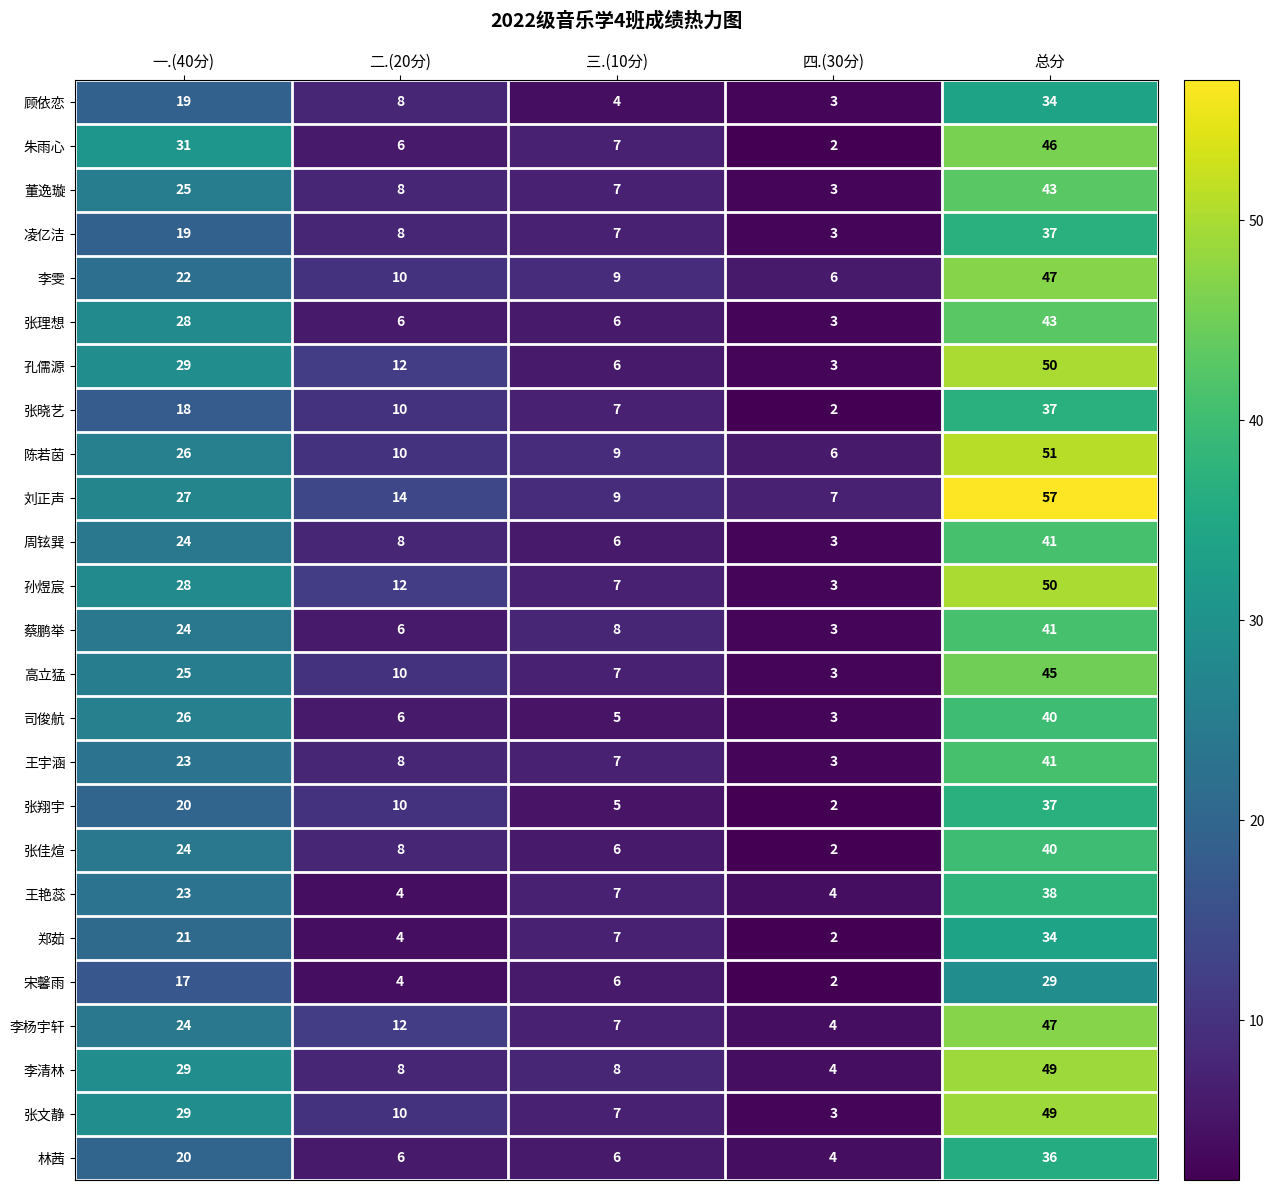

Where is 孙煜宸 nearest to the value 26?

一.(40分)